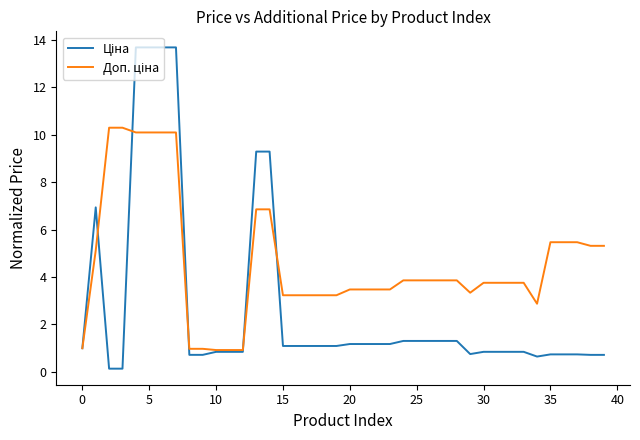

What is the greatest value displayed?

13.7